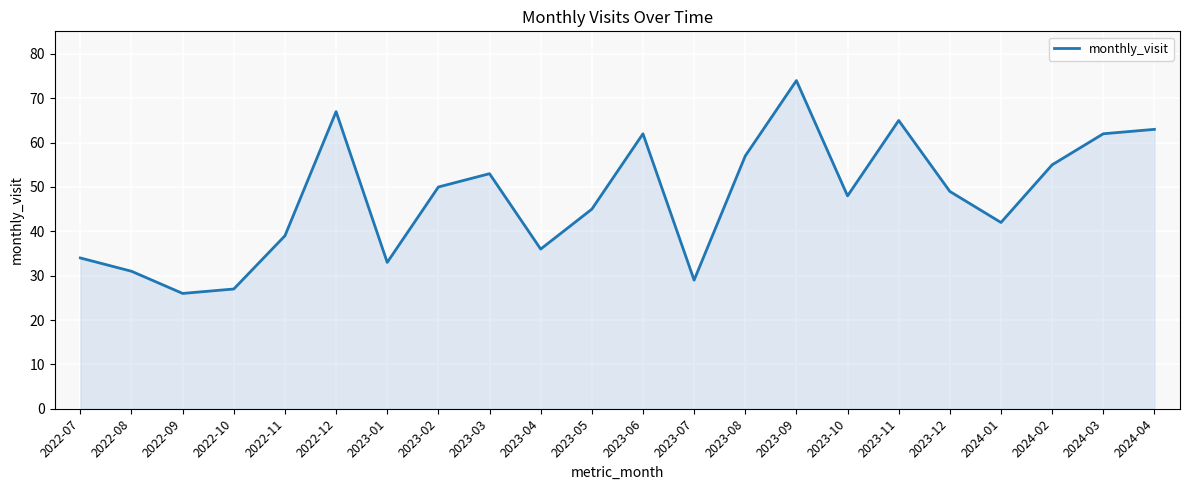

What is the smallest value displayed?

26